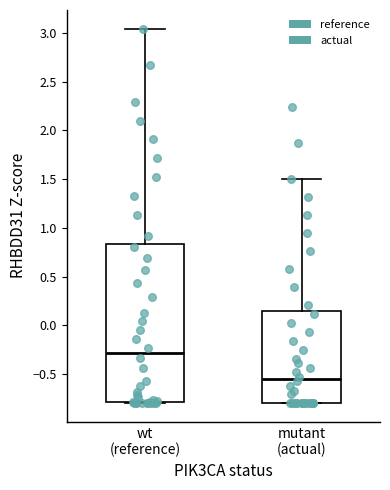

Reading left to right, read every box against the y-axis: the position of its median line, the range the box covers, and the ends of its whiskers. The values are not printed on the chart, so give them approximately, as read against the axis.

wt (reference): median -0.30, box -0.80 to 0.85, whiskers -0.80 to 3.05
mutant (actual): median -0.55, box -0.80 to 0.15, whiskers -0.80 to 1.50